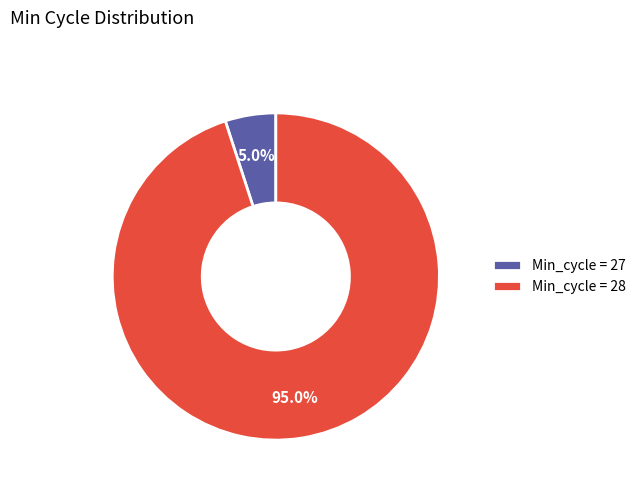

Which has a higher value, Min_cycle = 27 or Min_cycle = 28?

Min_cycle = 28